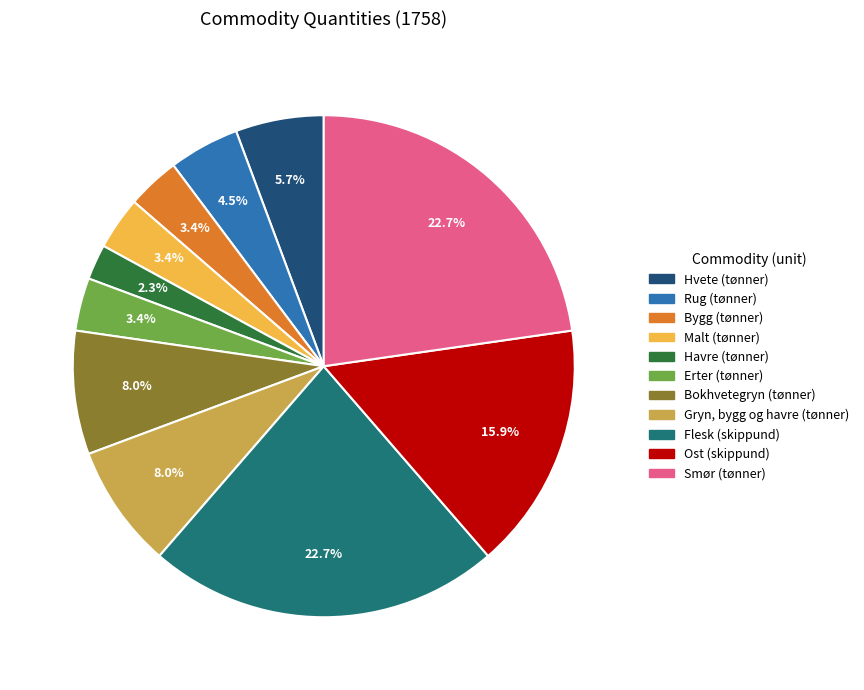

What is the total percentage of Hvete and Havre?

8.0%